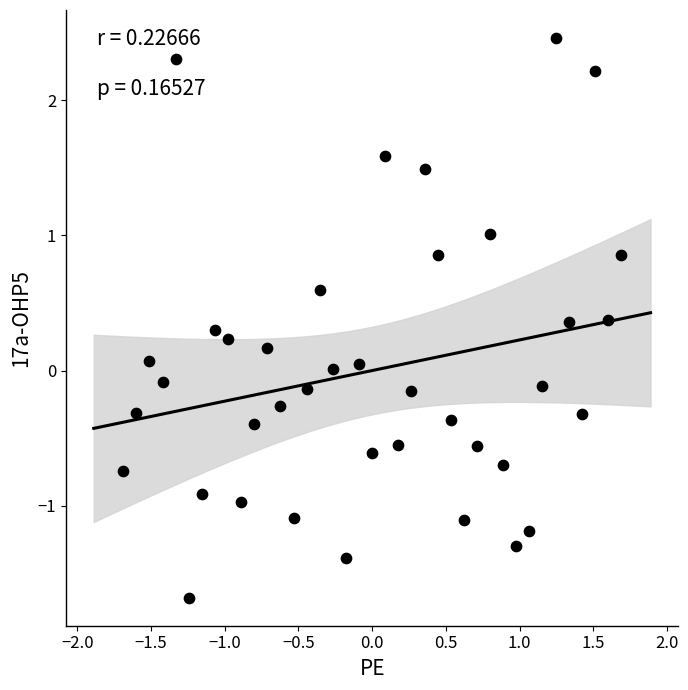

What is the range of Y values (max minus min)?

4.1